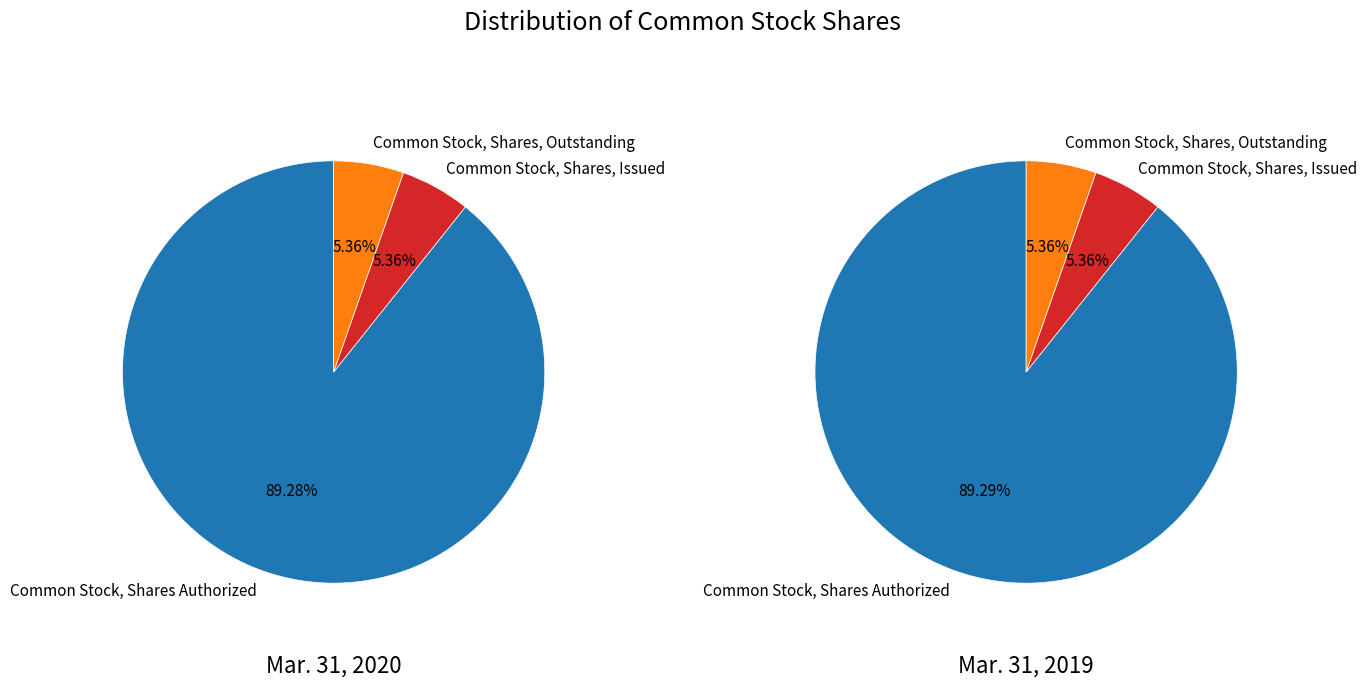

To the nearest percent, what is the difference between the Common Stock, Shares, Outstanding and Common Stock, Shares Authorized slice percentages?

84%